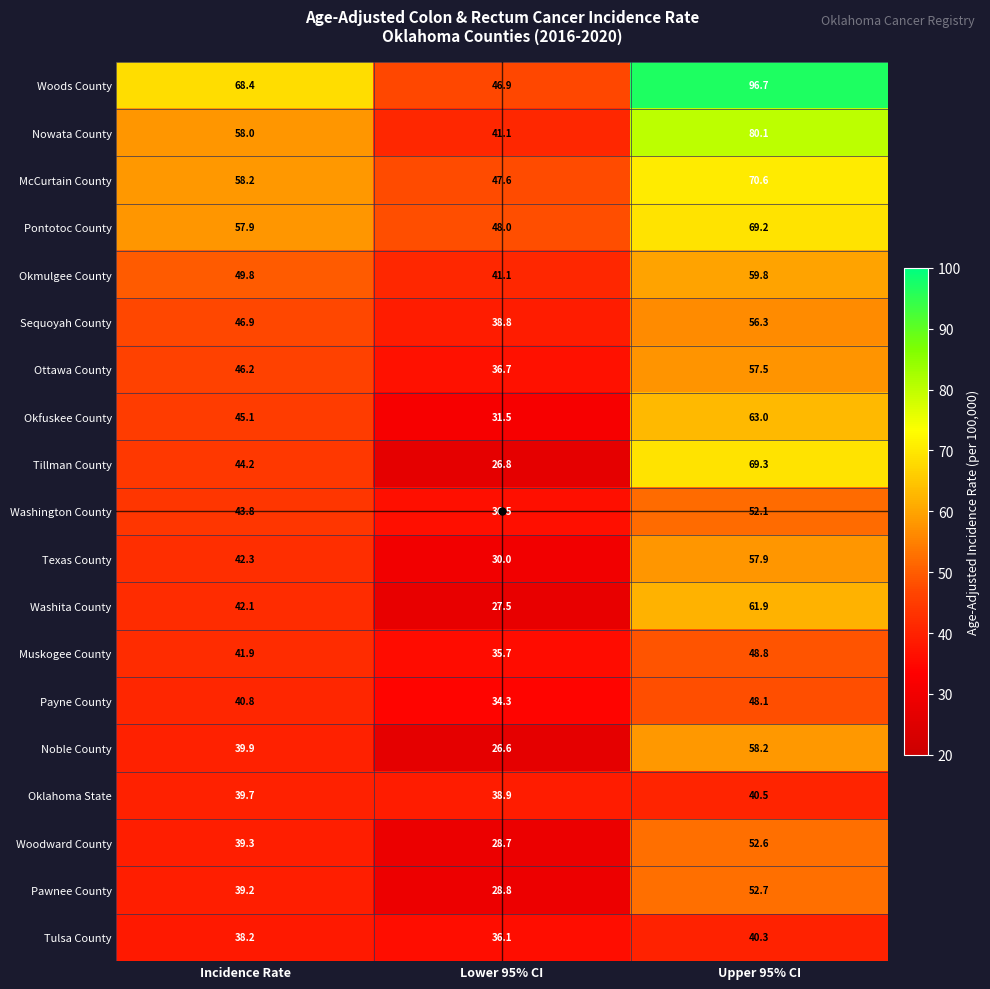

What is the difference between the highest and lowest values at Upper 95% CI?

56.4